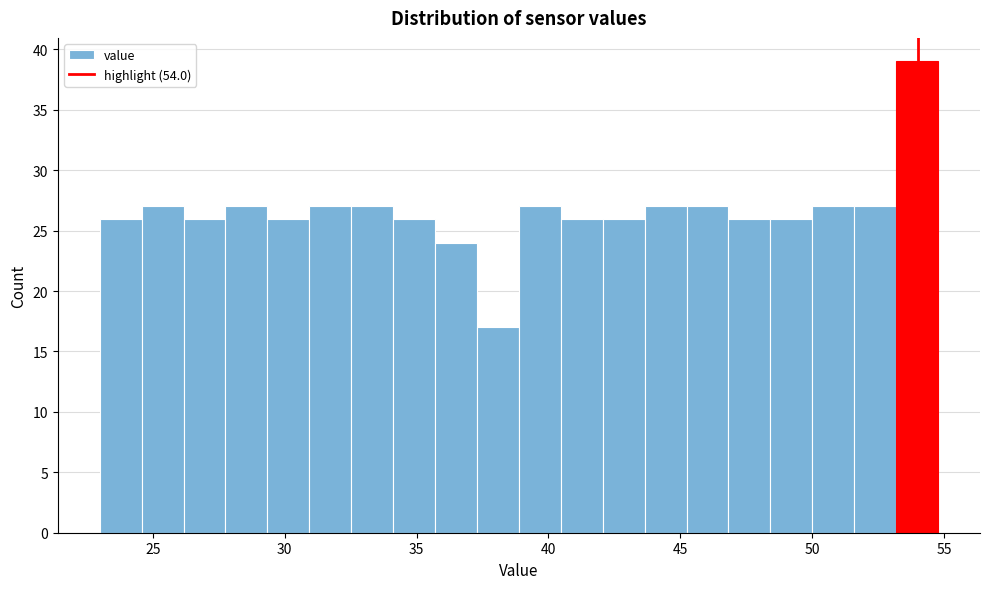

Around what value on the x-axis is the tallest bar? Give the approximate position of its centre, as read against the axis.

54.0